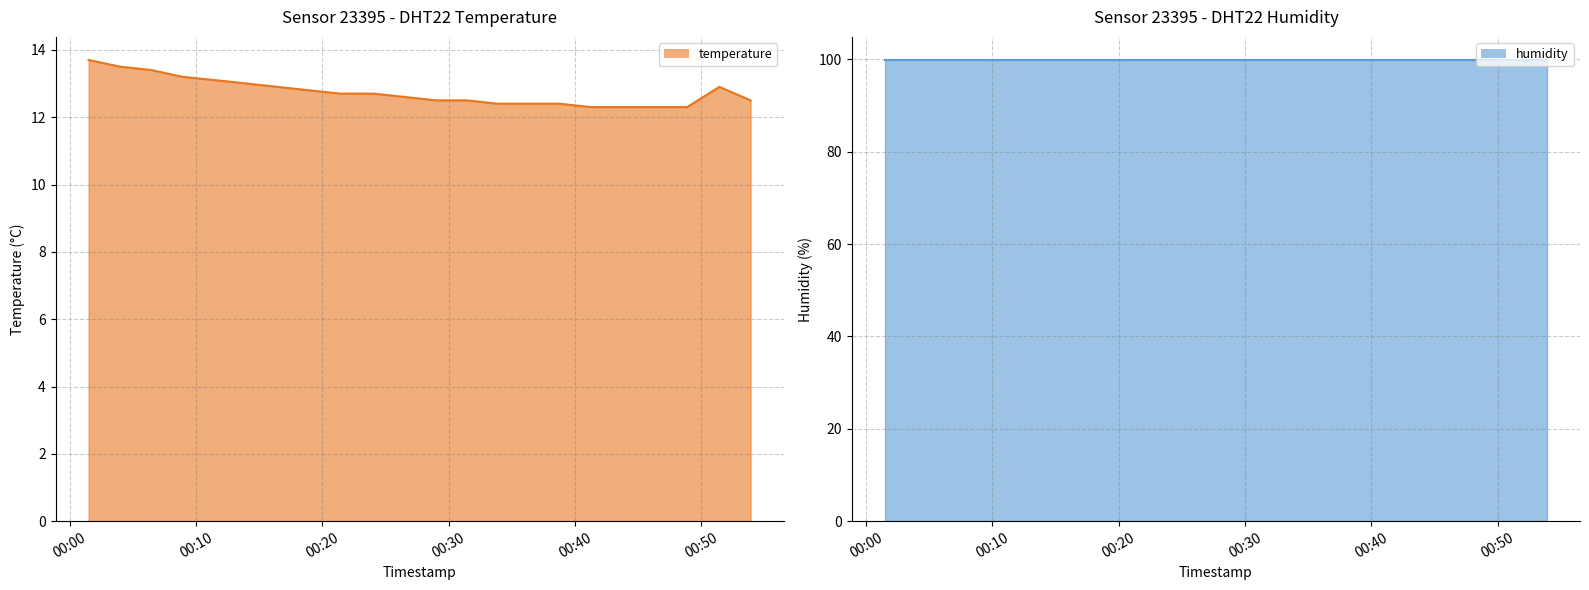

Where is the first local maximum?

2022-10-16T00:51:25